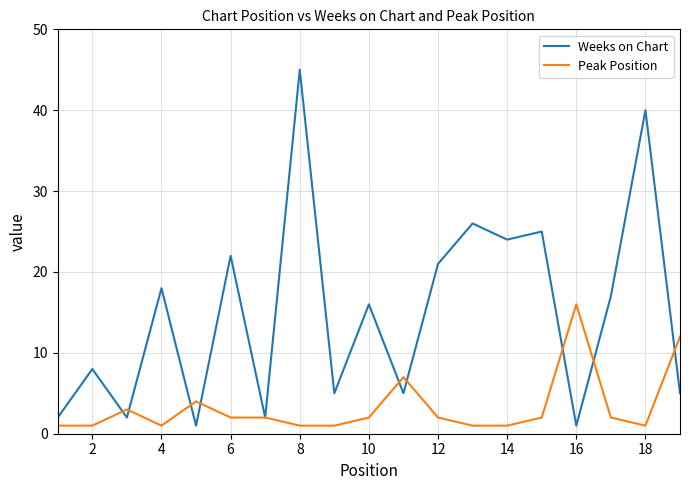

What is the sum of all Peak Position values?

62